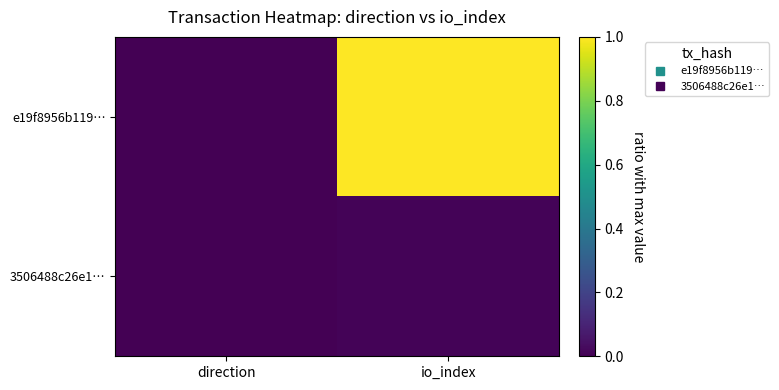

Count the number of data series in this chart.

2